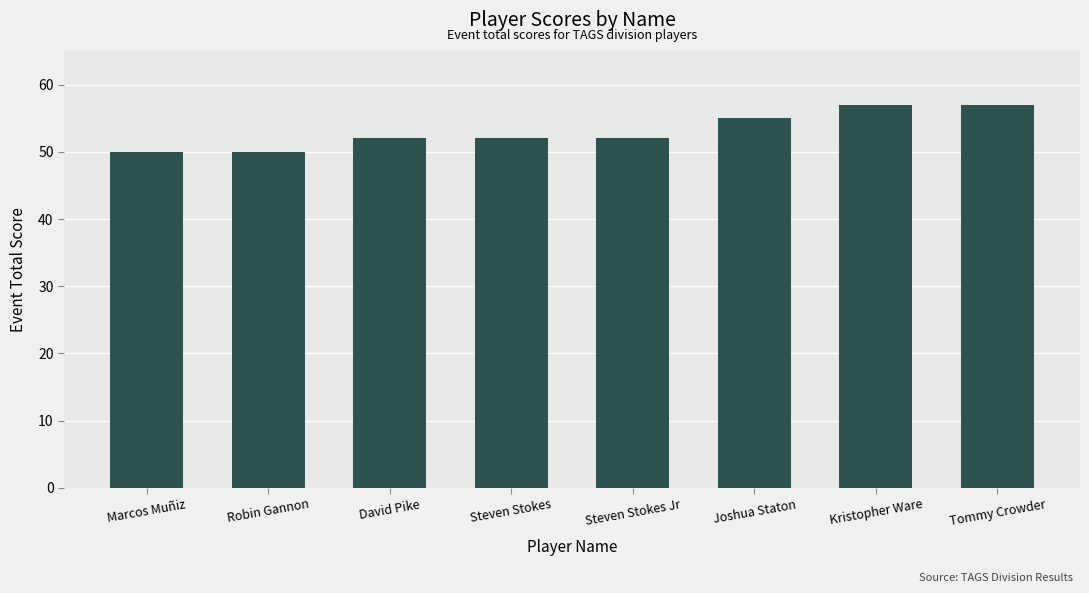

Are the bars grouped side by side (vs. stacked)?

No